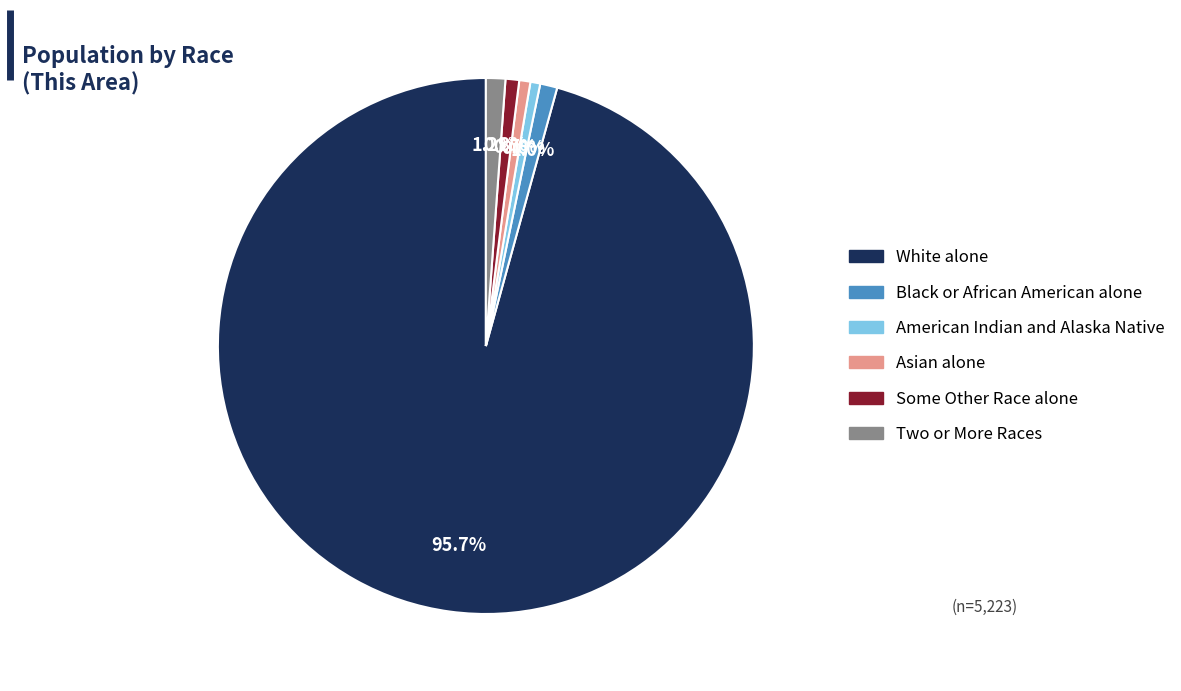

Which category has the biggest portion of the pie?

White alone